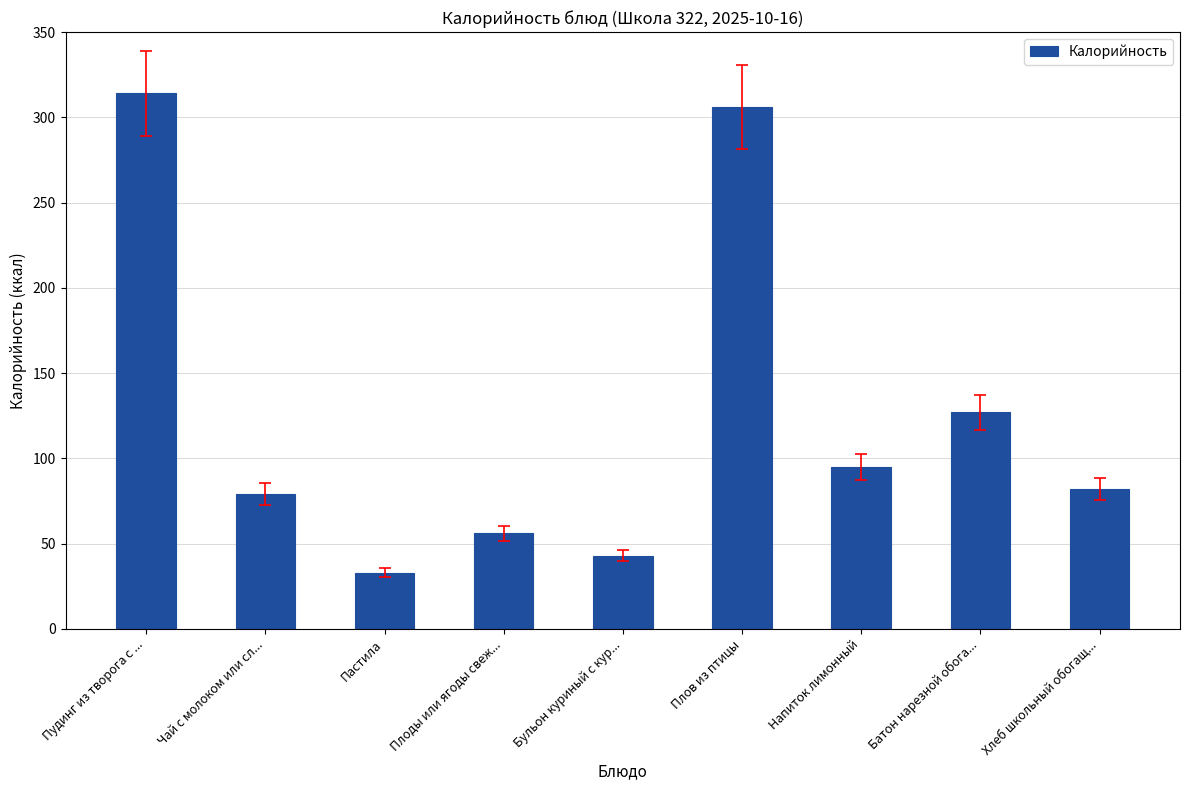

Reading left to right, what are all the values shown in this chart?

Пудинг из творога с ...=314	Чай с молоком или сл...=79	Пастила=33	Плоды или ягоды свеж...=56	Бульон куриный с кур...=43	Плов из птицы=306	Напиток лимонный=95	Батон нарезной обога...=127	Хлеб школьный обогащ...=82